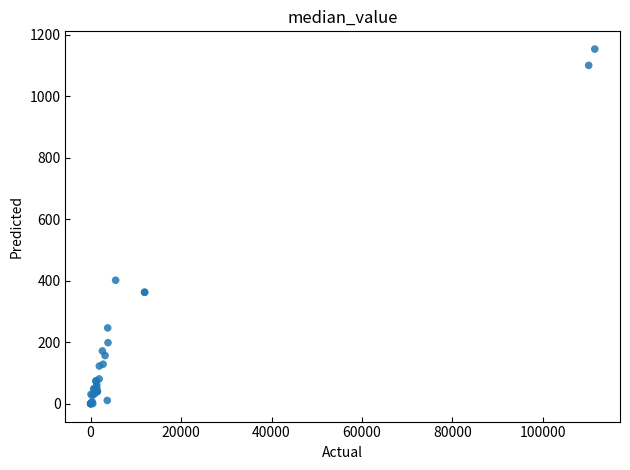

What Y value in the scatter plot is closest to 577?

402.1